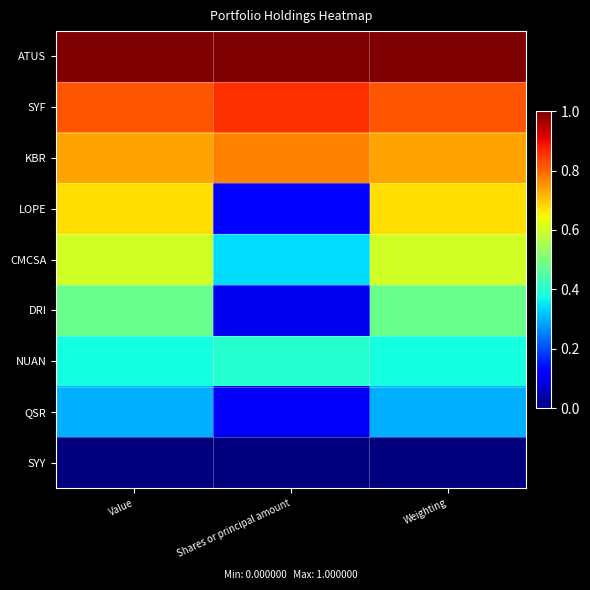

Which category has the highest value across all series?

Value